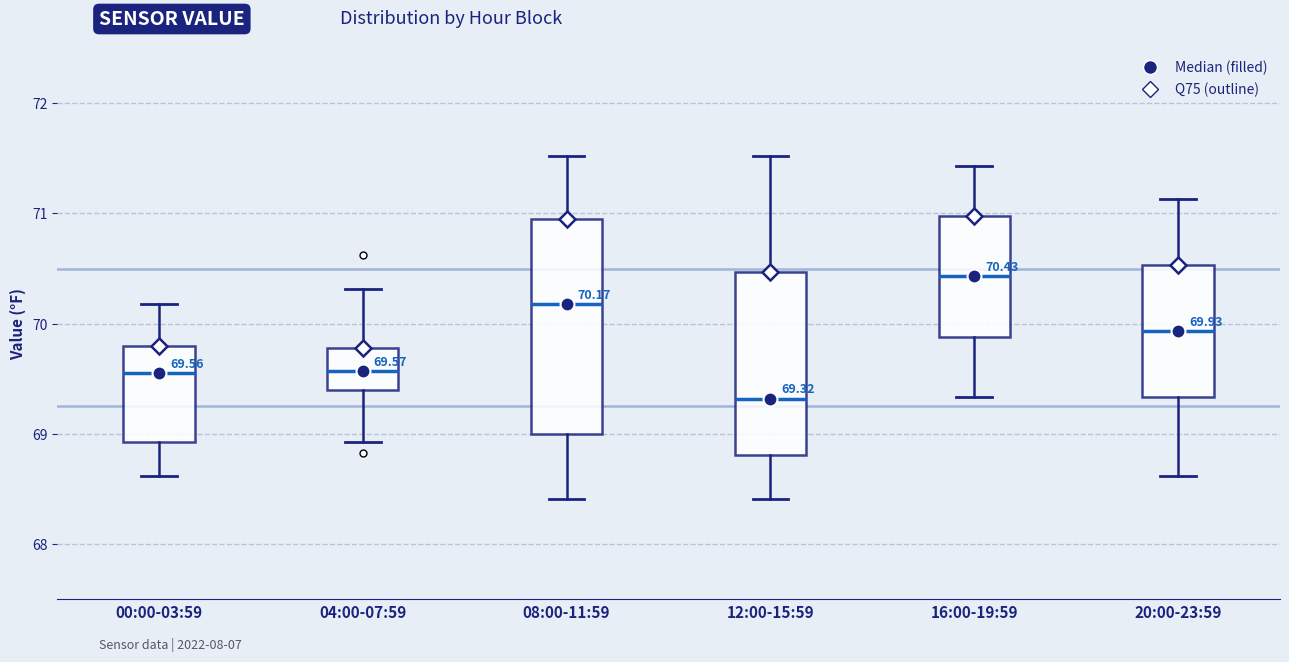

Which box has the lowest median line?

12:00-15:59